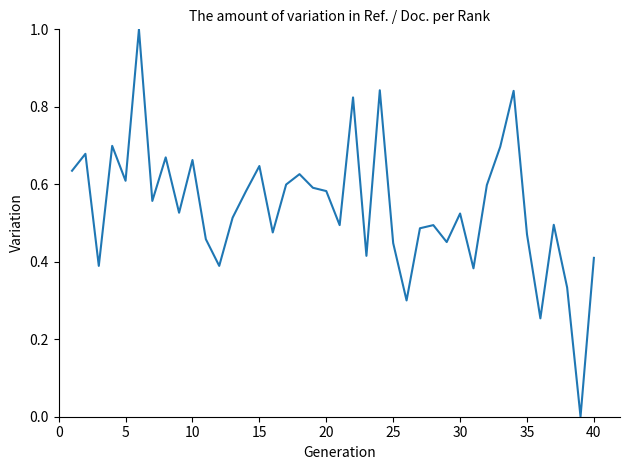

What is the difference between the maximum and minimum values?

1.0